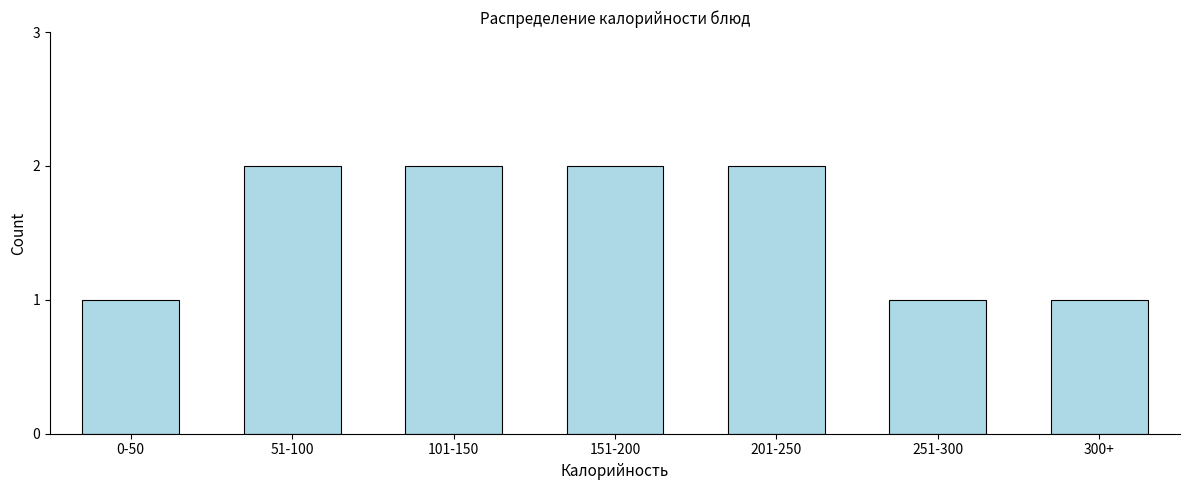

Reading left to right, what are all the values shown in this chart?

0-50=1	51-100=2	101-150=2	151-200=2	201-250=2	251-300=1	300+=1